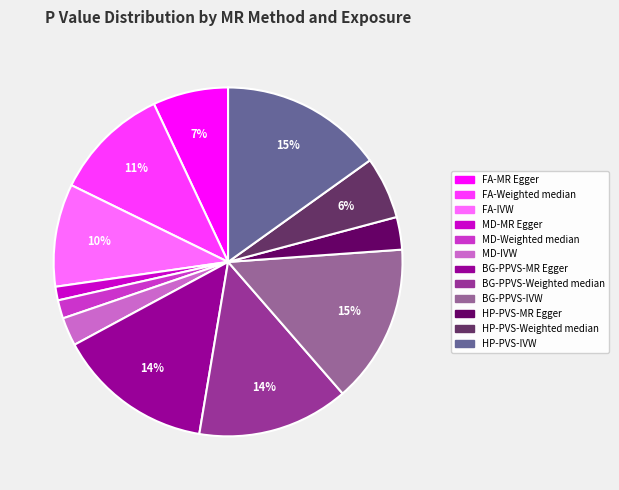

Is it true that FA-Weighted median is 1% of the pie?

False